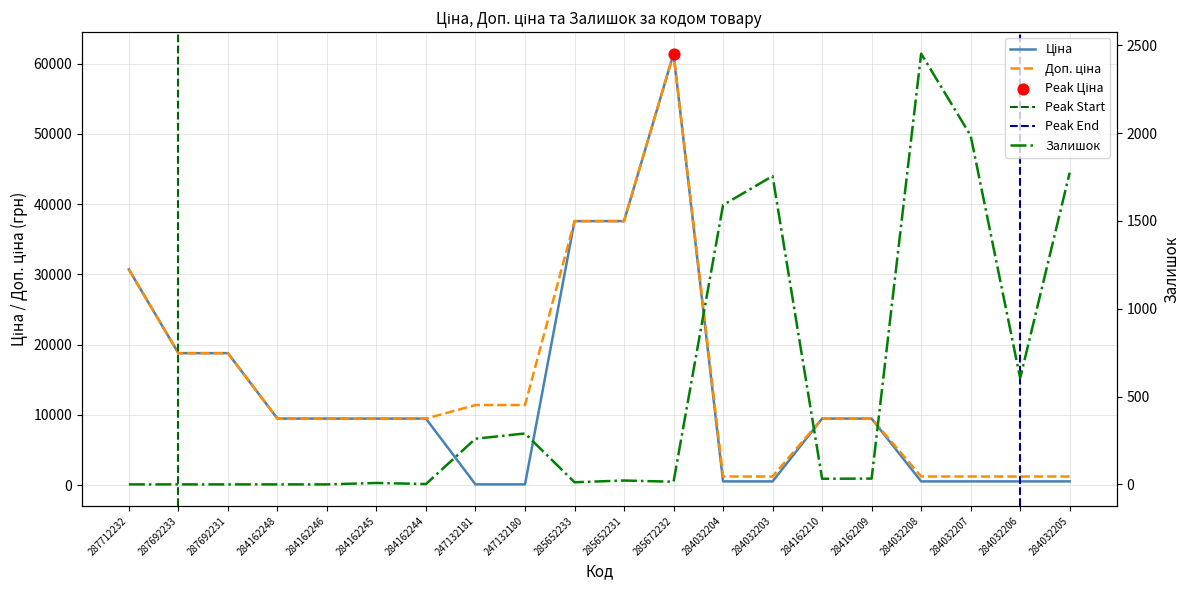

Is the value of Залишок at 285672232 greater than the value of Ціна at 287712232?

No